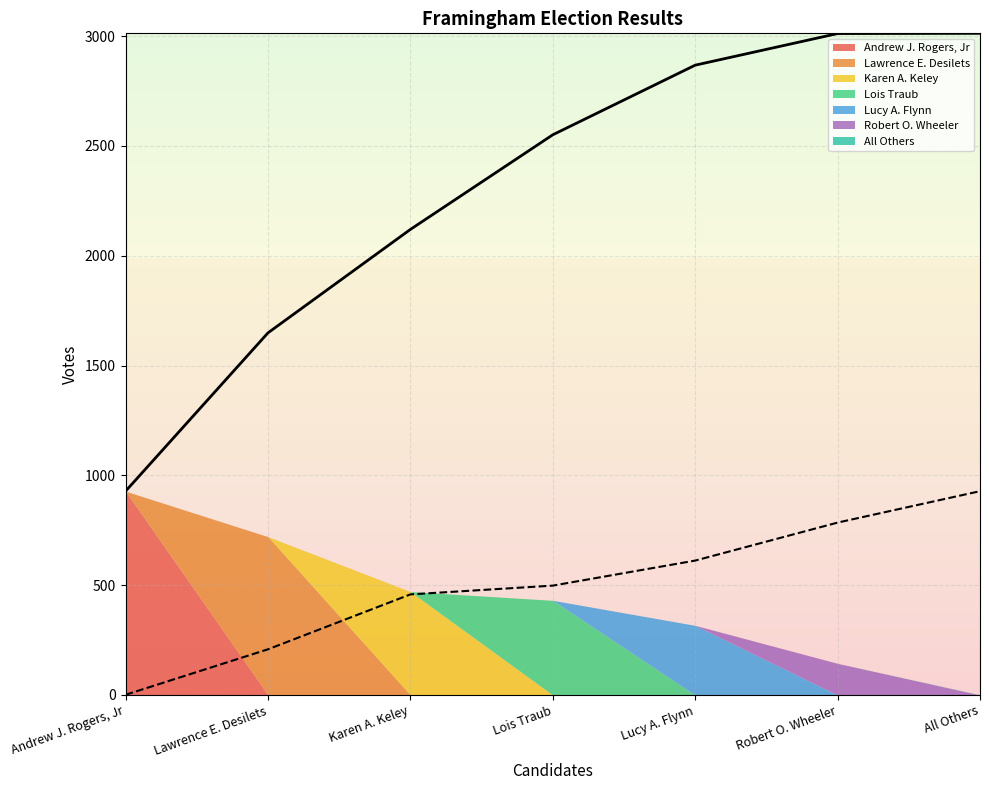

True or false: the data shows 928 at All Others.

True